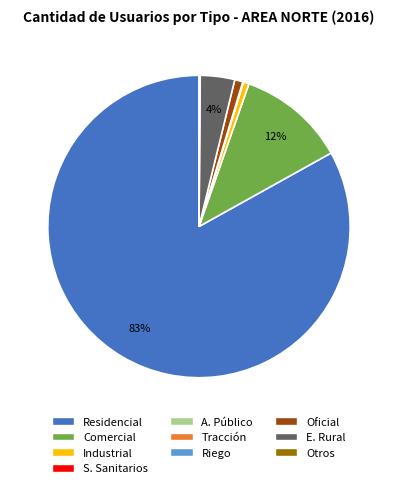

True or false: Oficial accounts for 1% of the total.

True